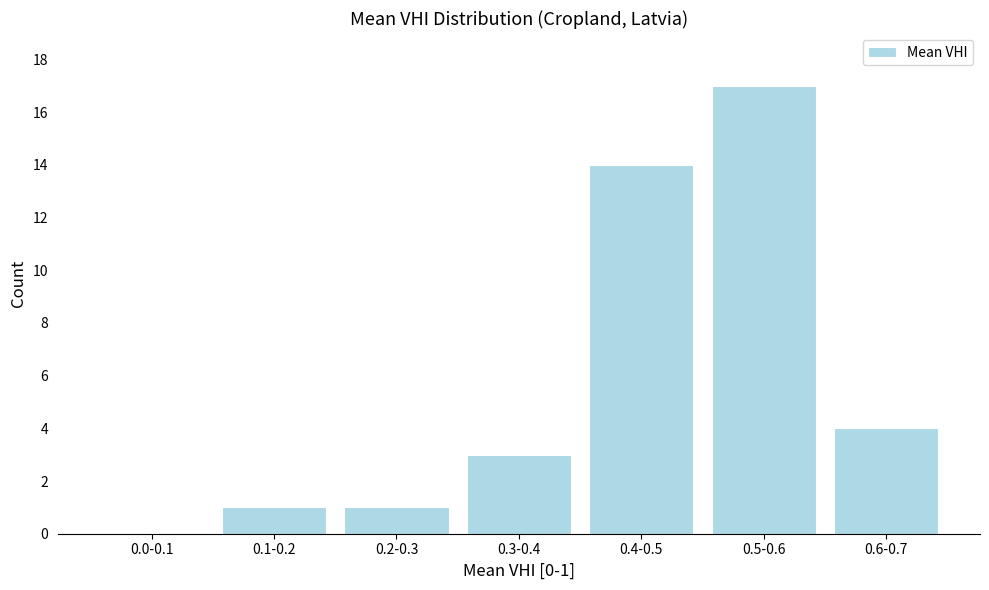

Reading left to right, transcribe all the data shown in this chart.

0.0-0.1=0	0.1-0.2=1	0.2-0.3=1	0.3-0.4=3	0.4-0.5=14	0.5-0.6=17	0.6-0.7=4